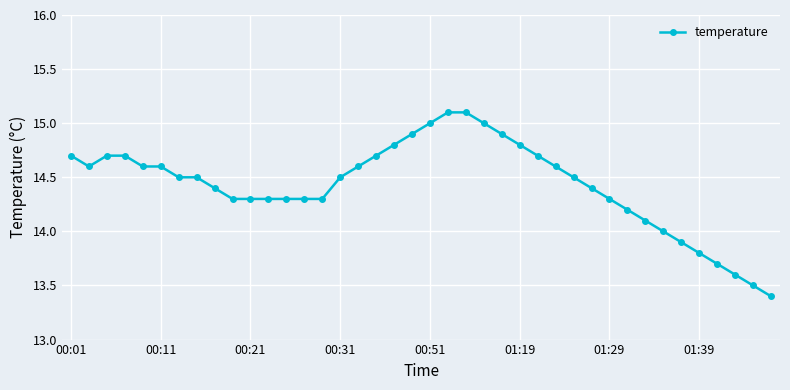

What is the value of the 26th point from the left?

14.8